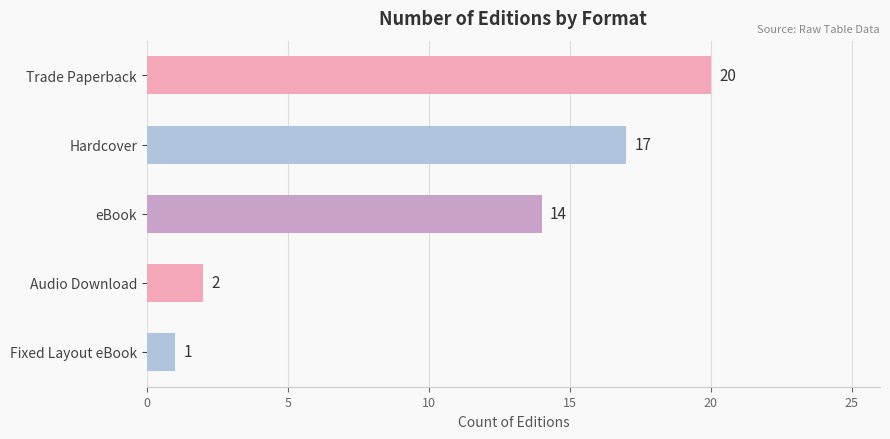

The chart shows a value of 20 at Trade Paperback. True or false?

True